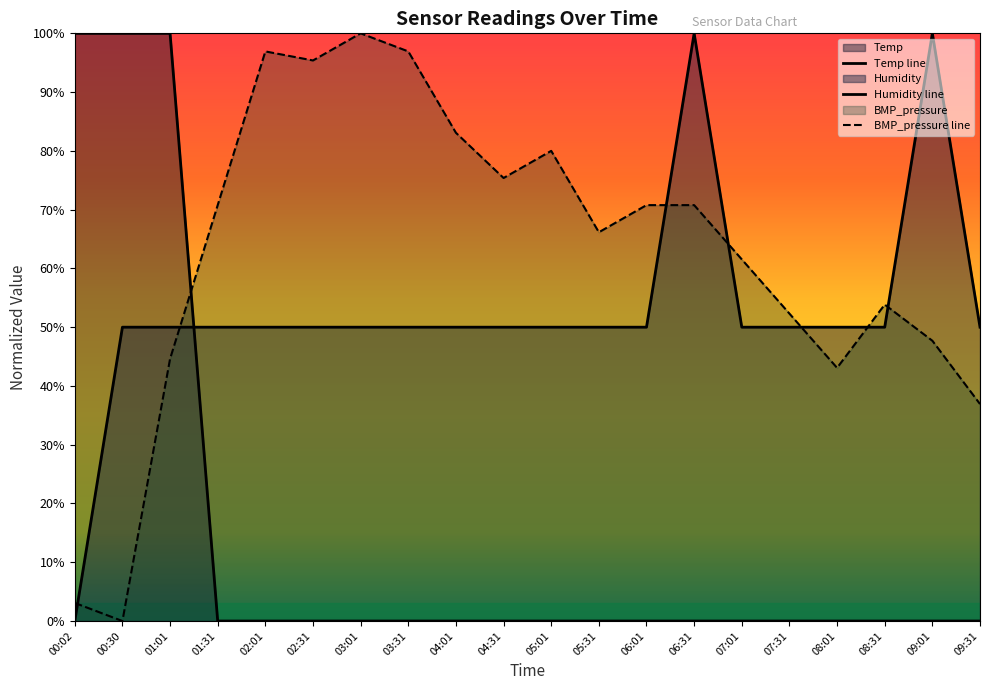

What position from the right is 00:02?

20